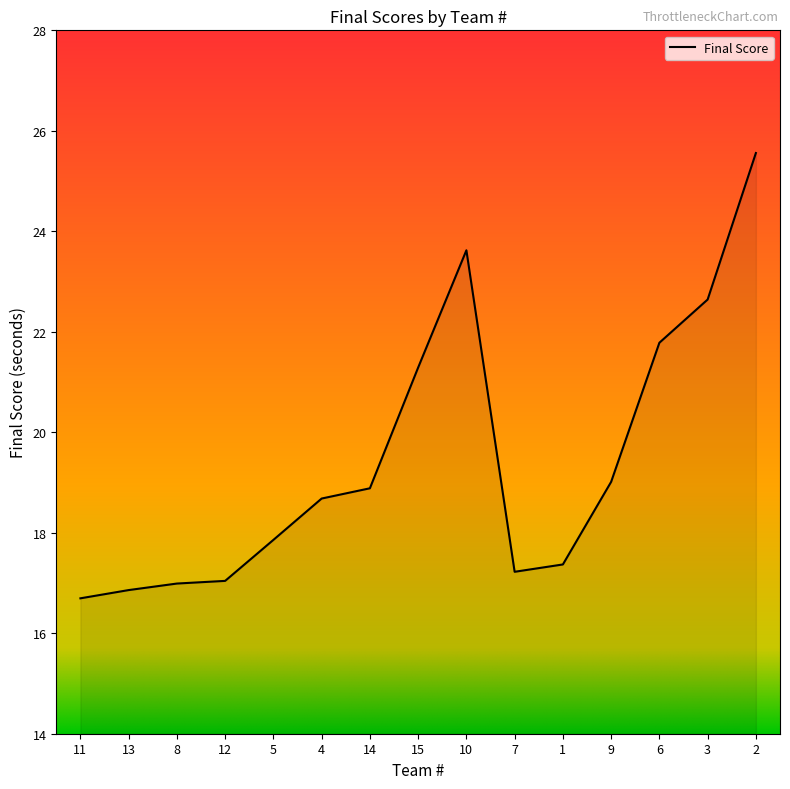

Is it true that the value at 13 is 16.9?

True